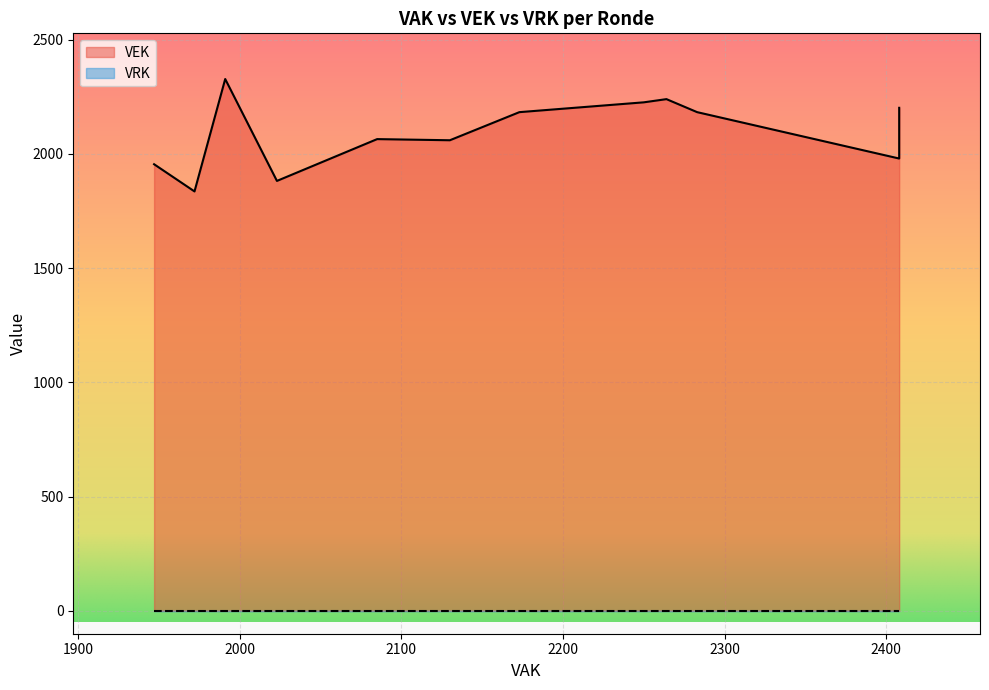

True or false: VRK has more than 2 interior local peaks.

False